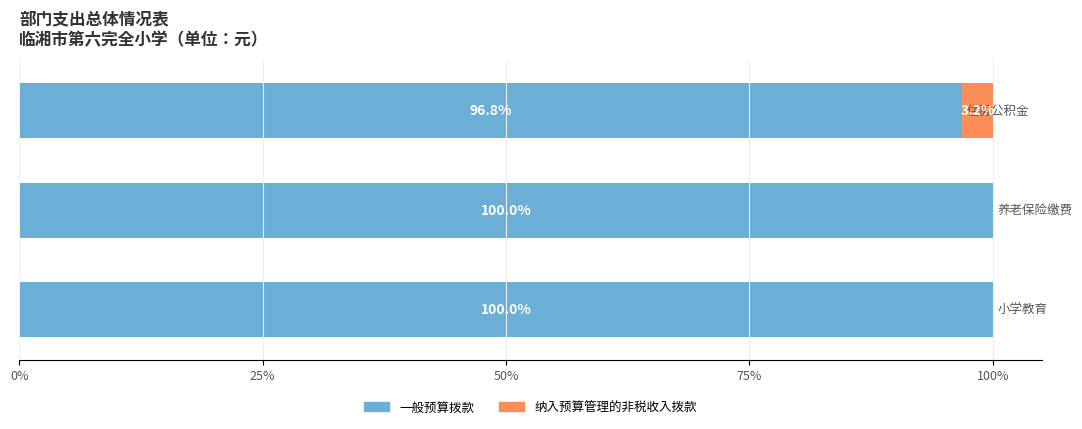

What is the sum of all 一般预算拨款 values?

296.8